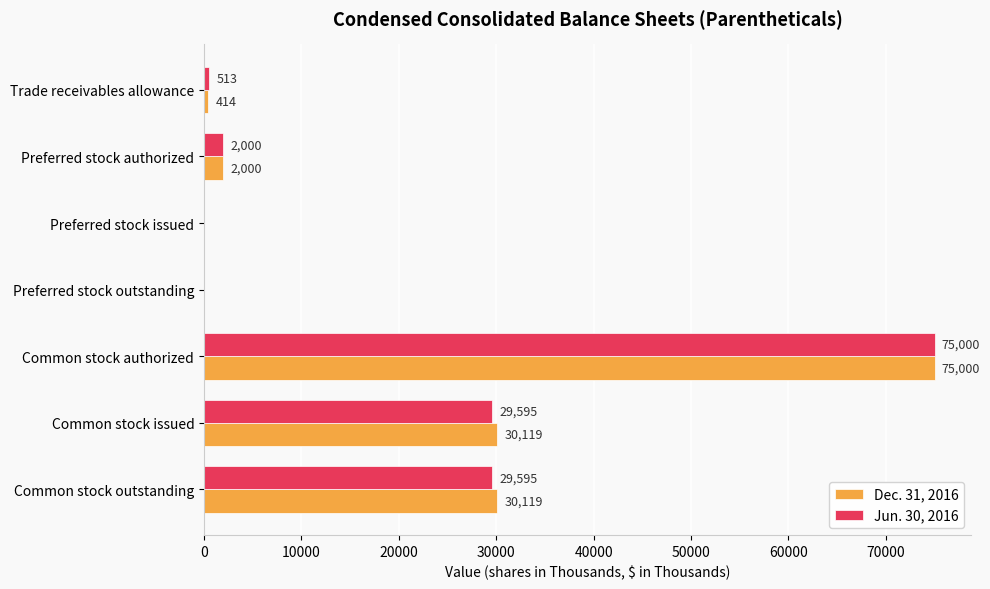

Read the Jun. 30, 2016 value at Common stock outstanding.

29595